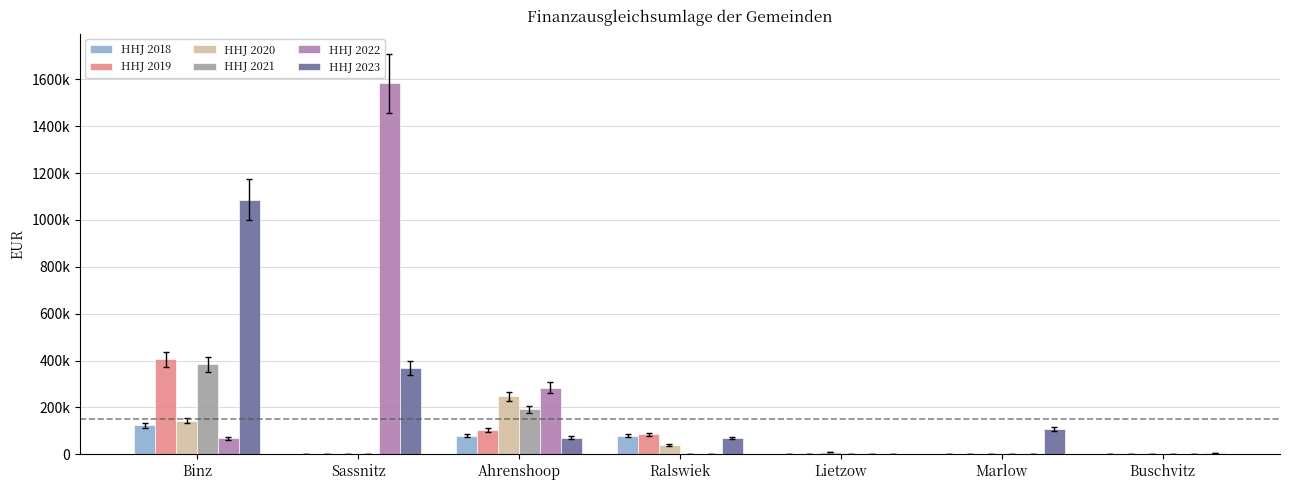

Is the value of HHJ 2023 at Sassnitz greater than the value of HHJ 2018 at Ralswiek?

Yes